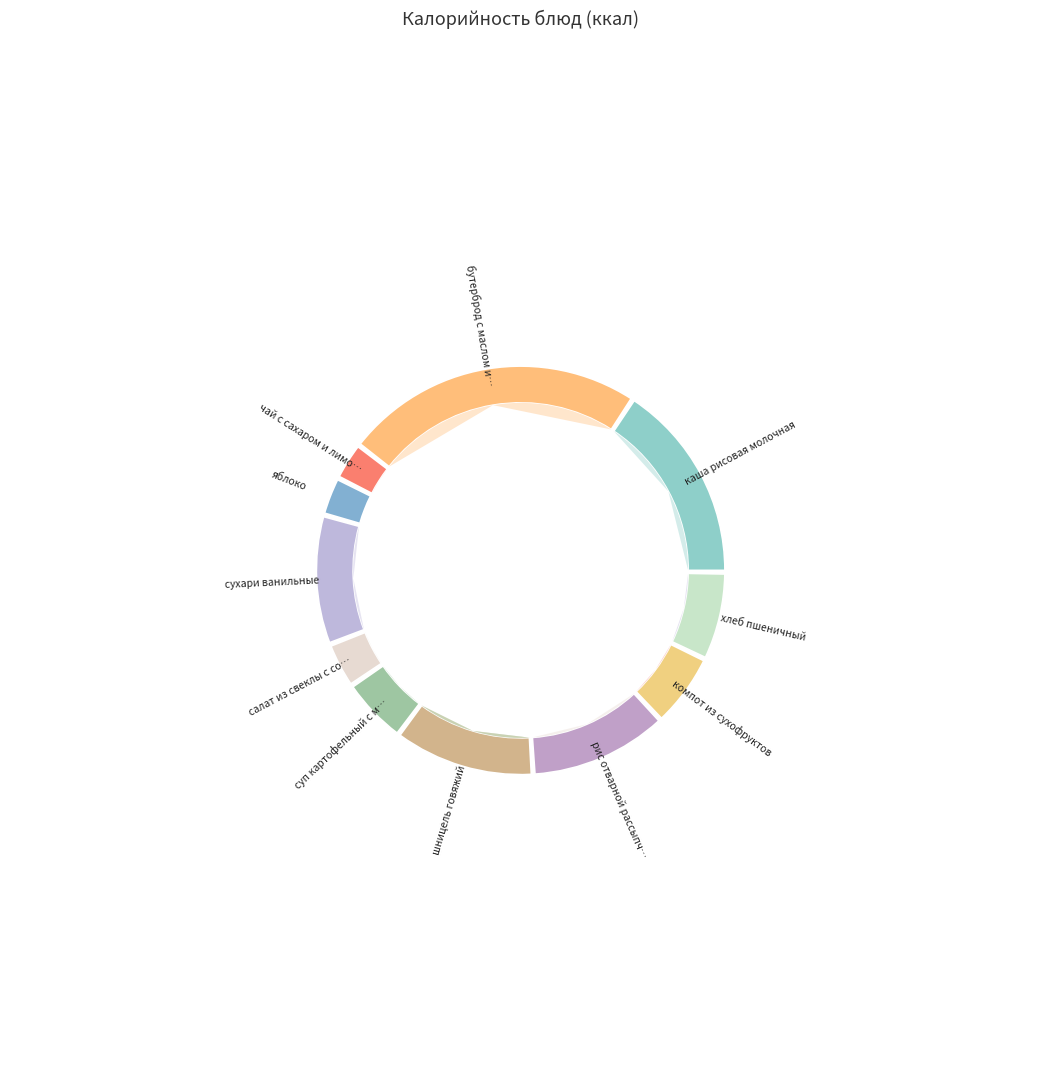

How many slices are in this pie chart?

11